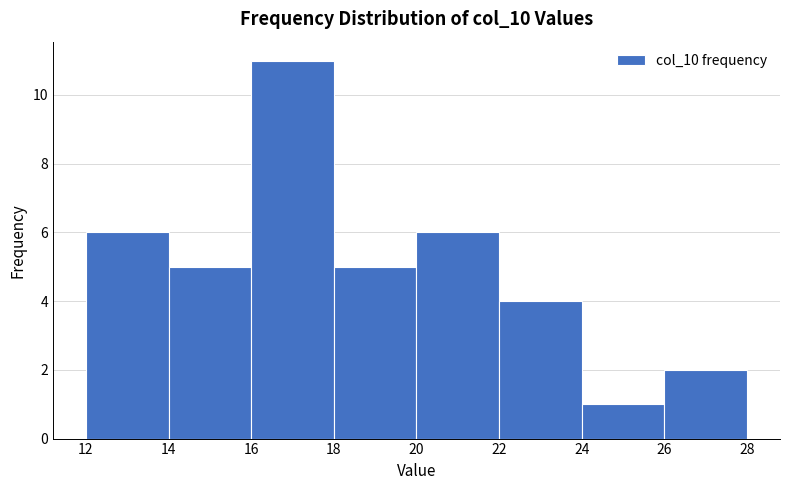

Over which range of the x-axis is the bar tallest?

16 to 18